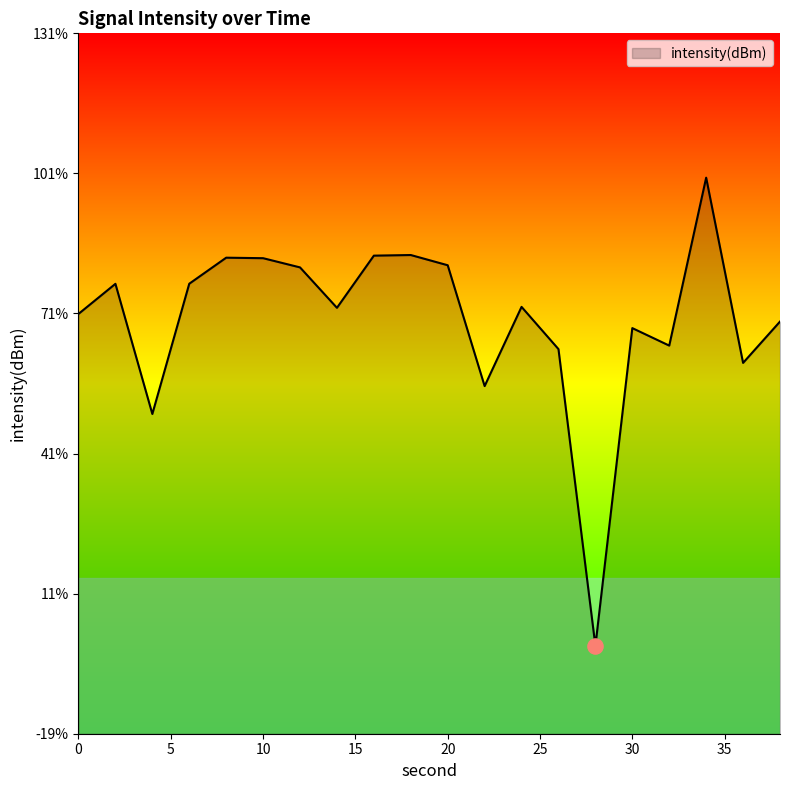

Which has a higher value, 20 or 38?

20